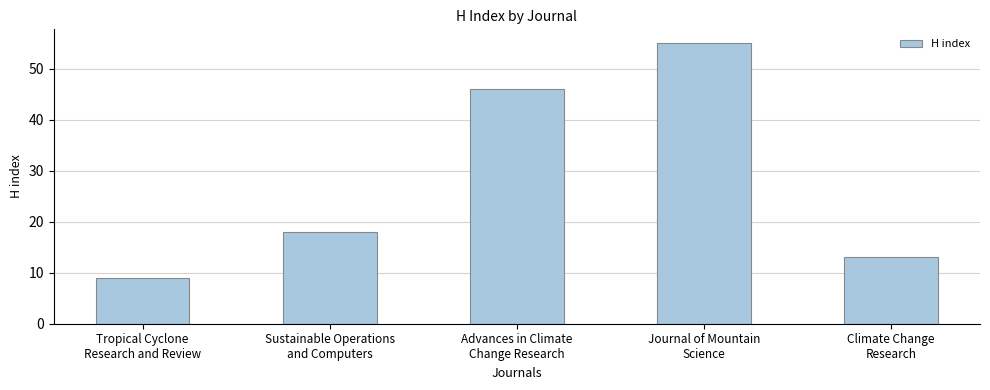

What is the ratio of the value at Tropical Cyclone
Research and Review to the value at Advances in Climate
Change Research?

0.2